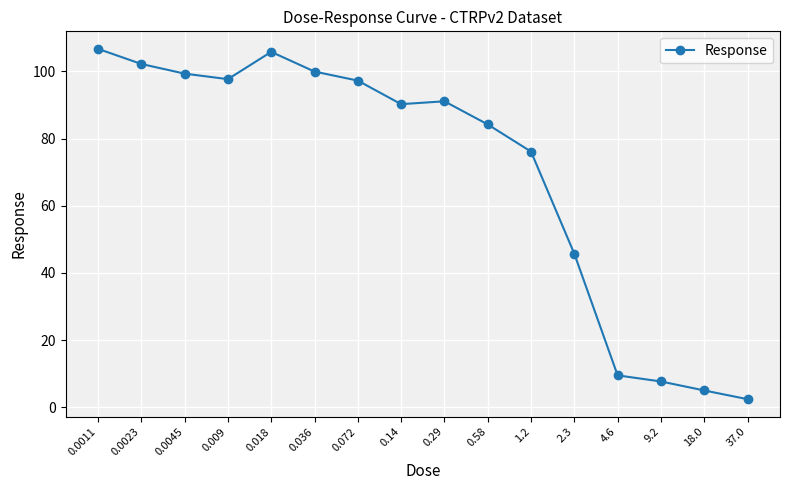

Where is the data nearest to the value 54?

2.3